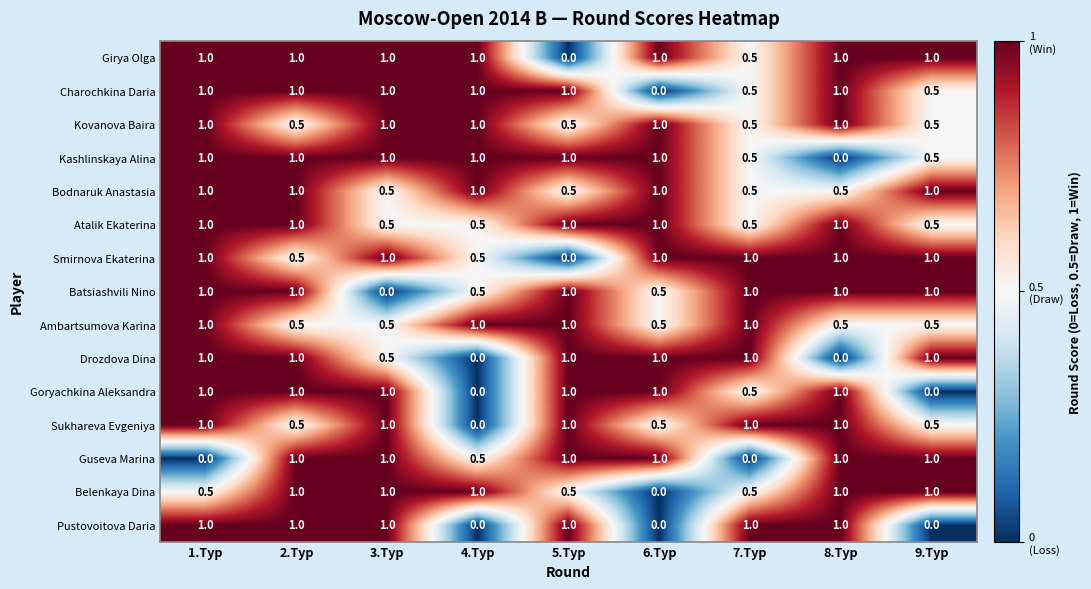

Is the value of Pustovoitova Daria at 2.Тур greater than the value of Atalik Ekaterina at 4.Тур?

Yes